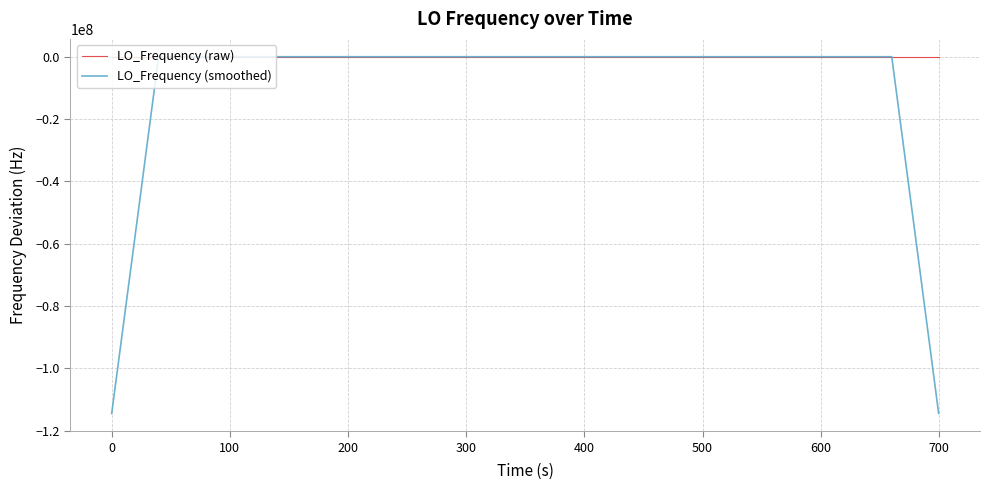

Does the chart display data point markers on the line(s)?

No